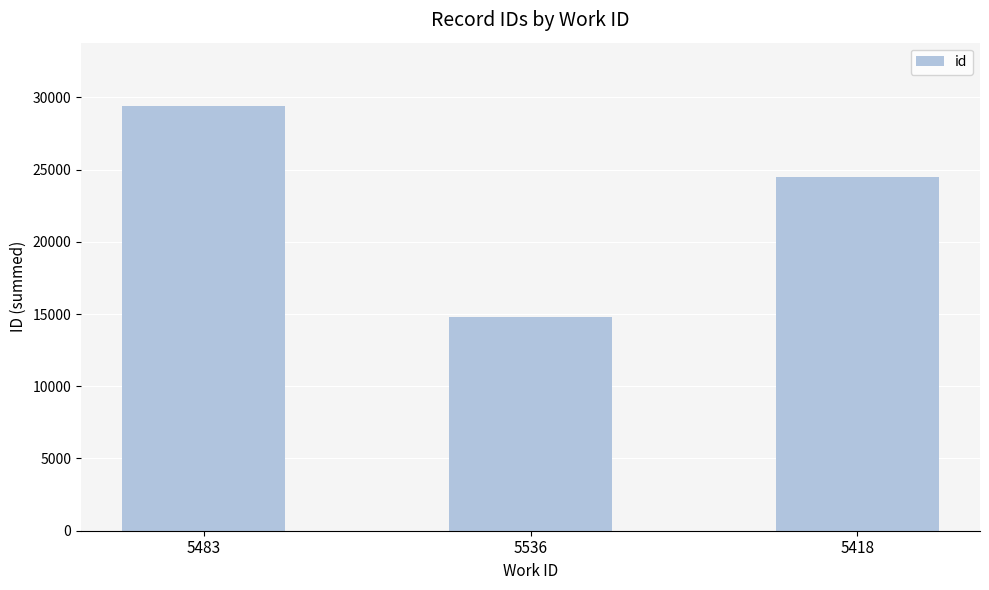

What is the label of the 3rd bar from the right?

5483